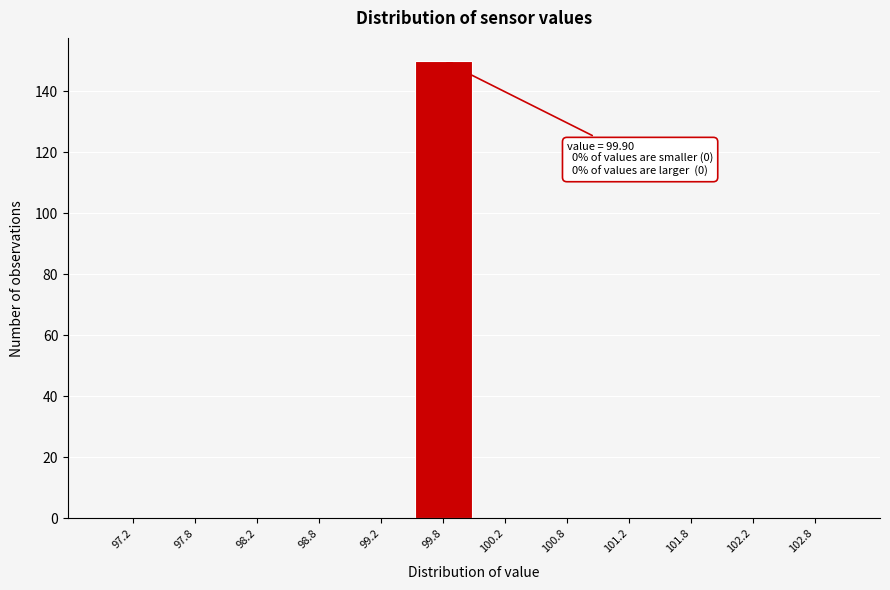

Over which range of the x-axis is the bar tallest?

99.5 to 100.0